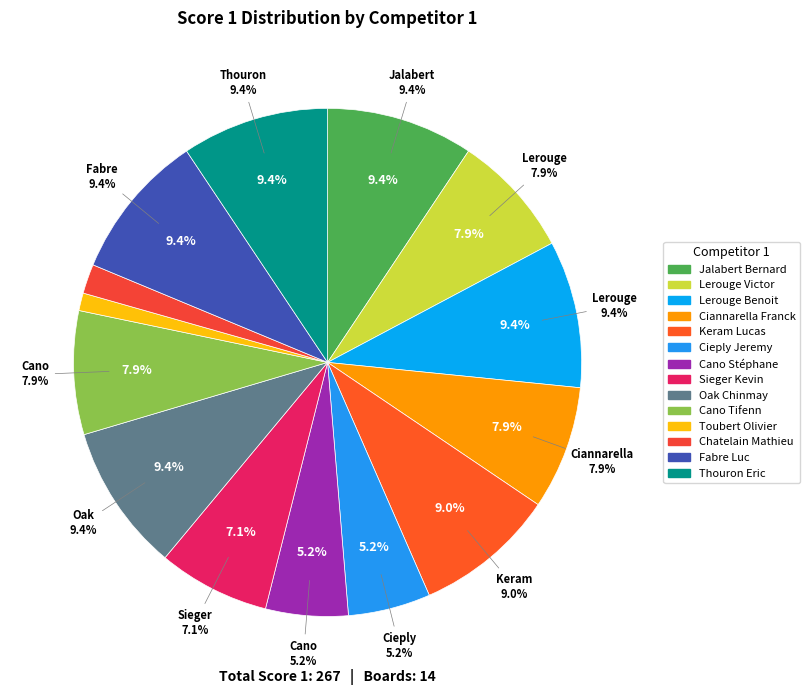

What is the change in value from Oak Chinmay to Cano Tifenn?

-4